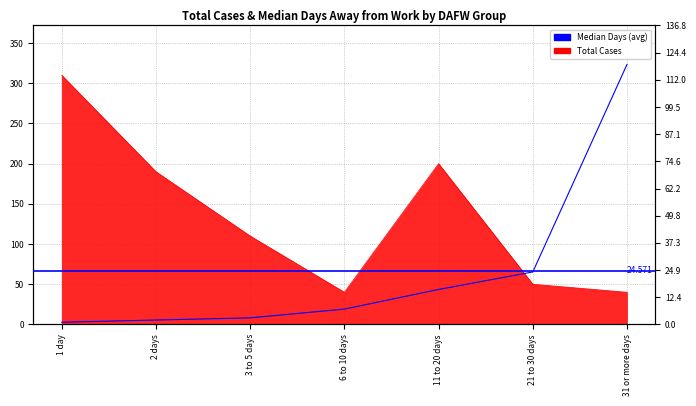

Between 3 to 5 days and 21 to 30 days, which is larger?

3 to 5 days